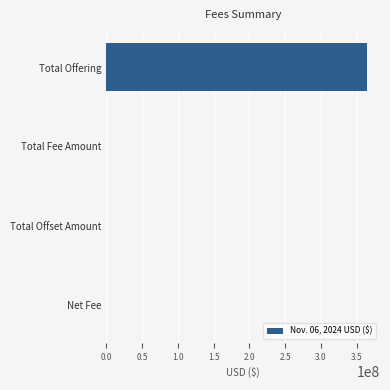

What is the sum of all values?

364546790.1